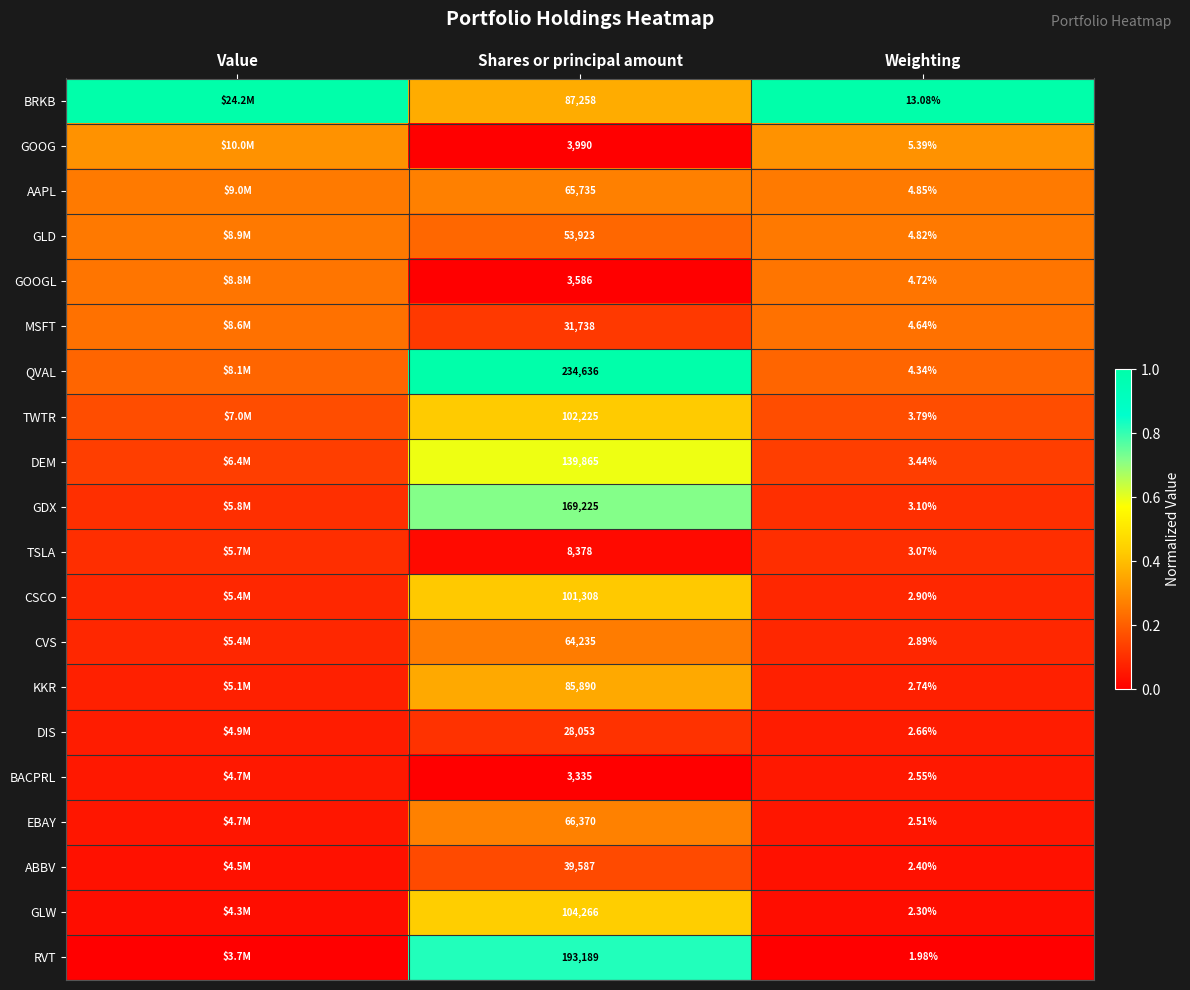

What is the spread (max minus min) of values at Weighting?

11.1